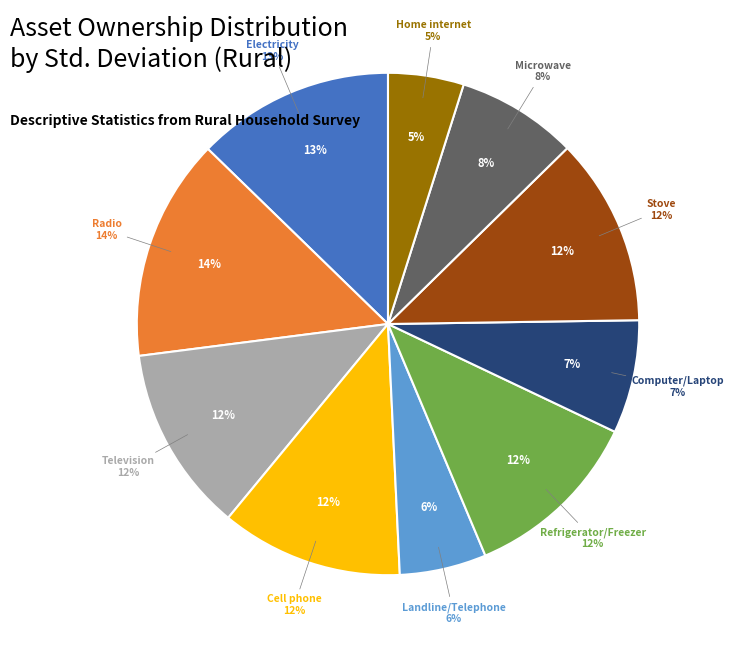

True or false: Home internet accounts for 5% of the total.

True